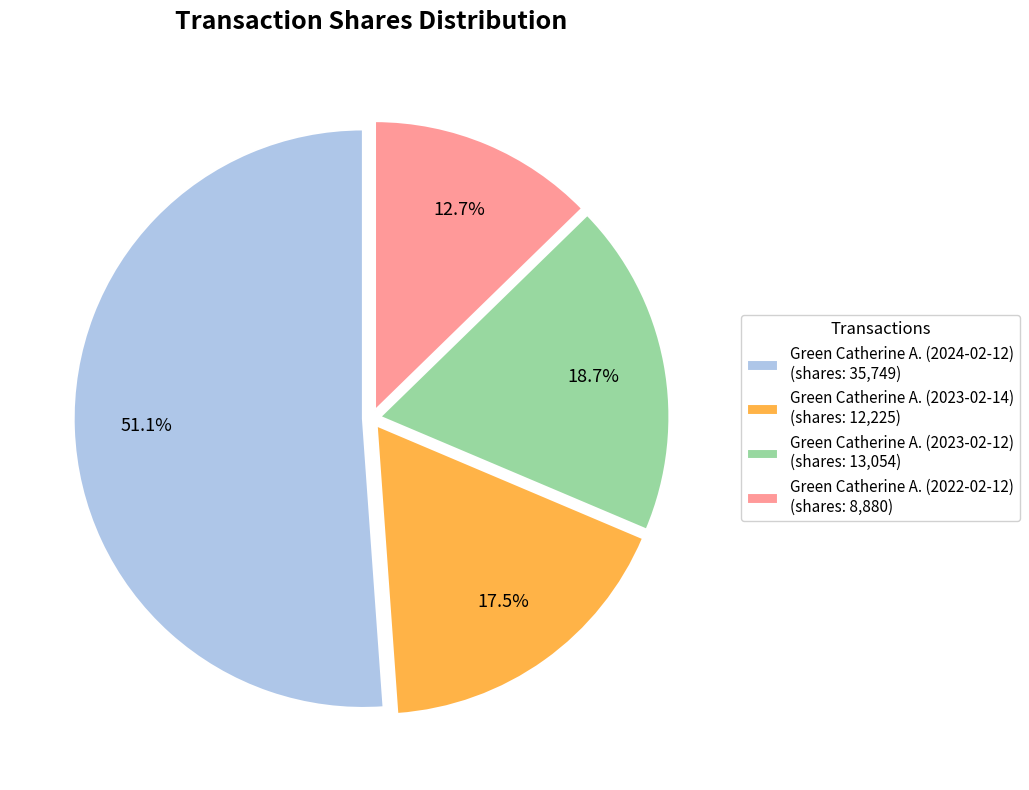

How many segments does this pie chart have?

4